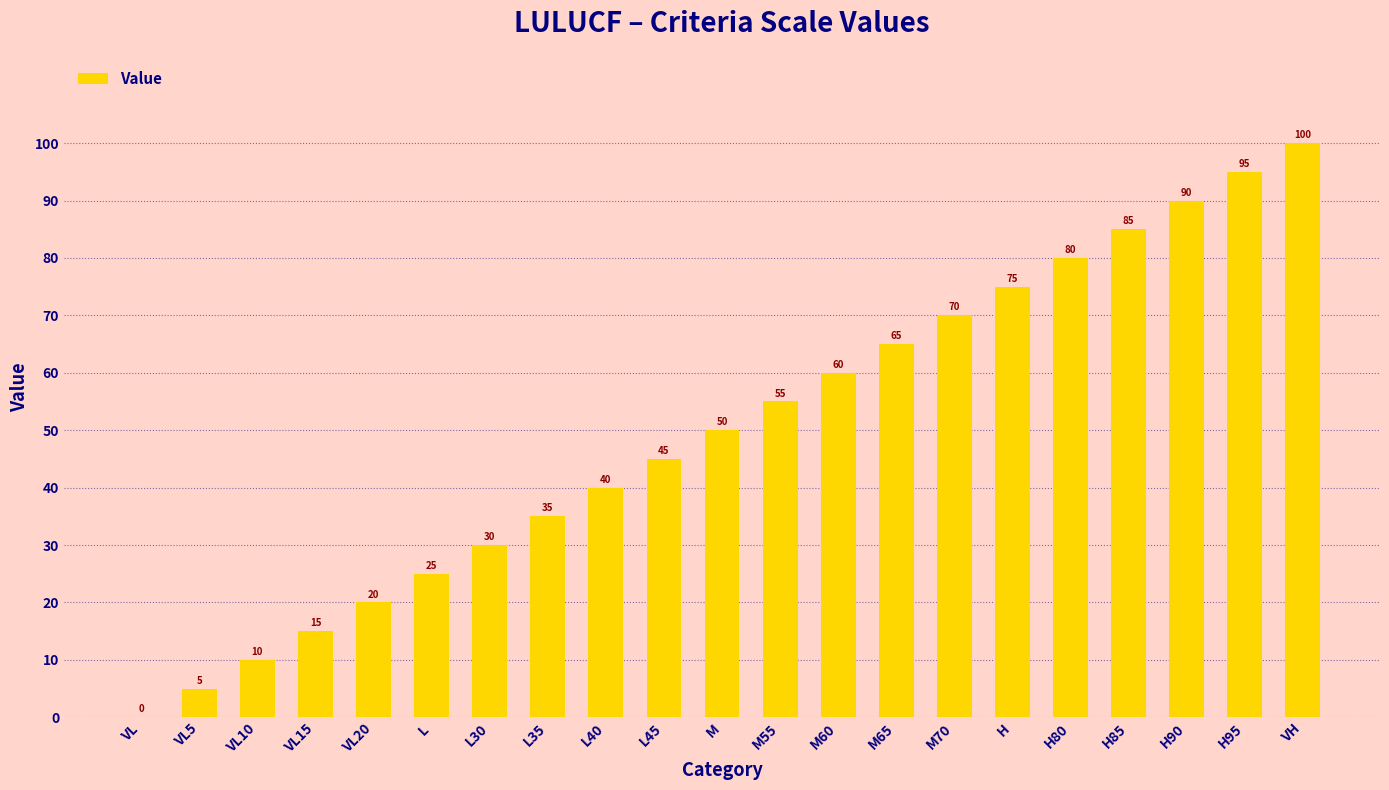

The value at H95 is 66. True or false?

False